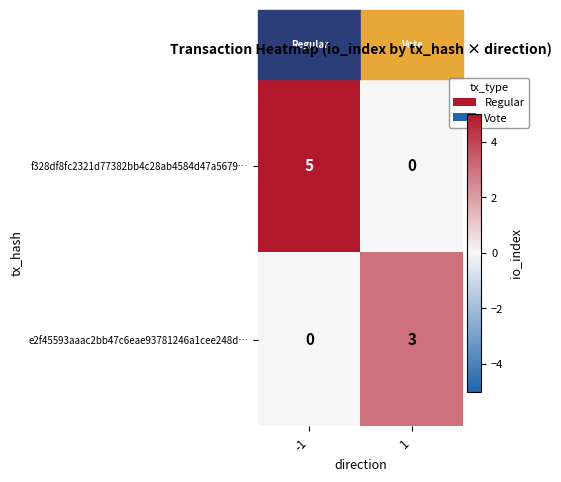

Which series has the largest range (max minus min)?

f328df8fc2321d77382bb4c28ab4584d47a5679…